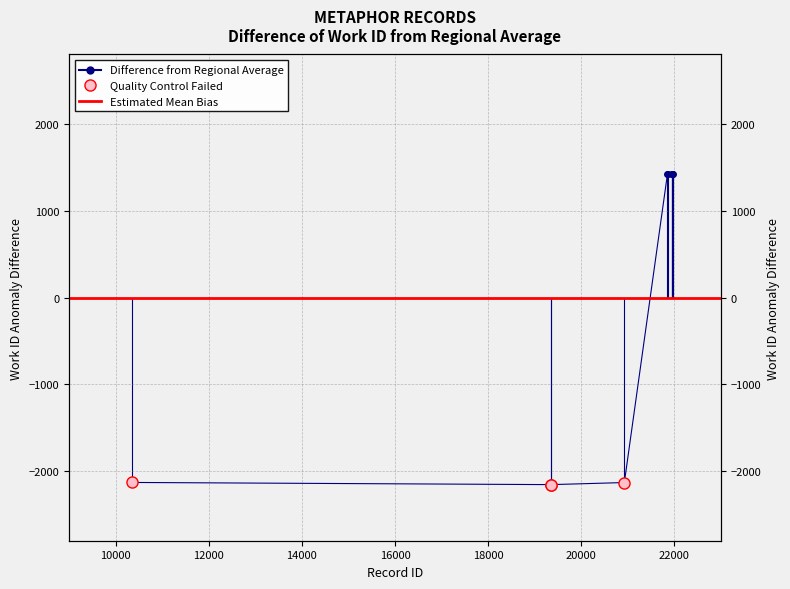

Reading right to left, extract all data points from this chart.

21964=1433.5	21958=1433.5	21946=1433.5	21945=1433.5	21866=1430.5	21851=1428.5	20925=-2136.5	19358=-2160.5	19357=-2160.5	10349=-2135.5